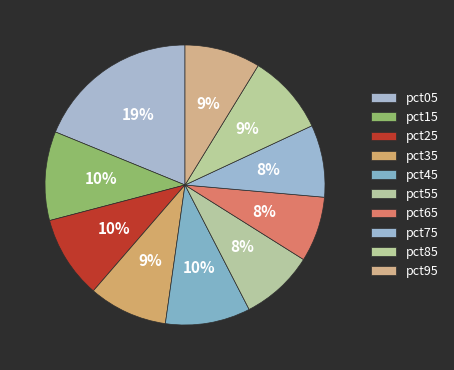

True or false: pct15 accounts for 10% of the total.

True